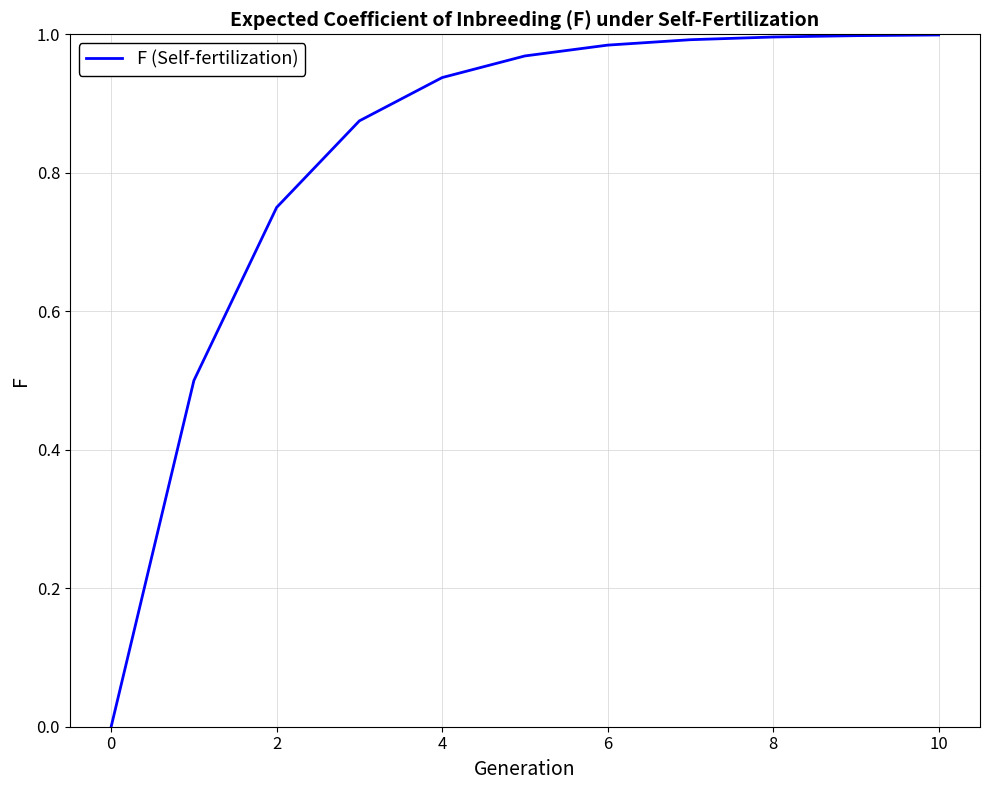

Does the chart have visible grid lines?

Yes